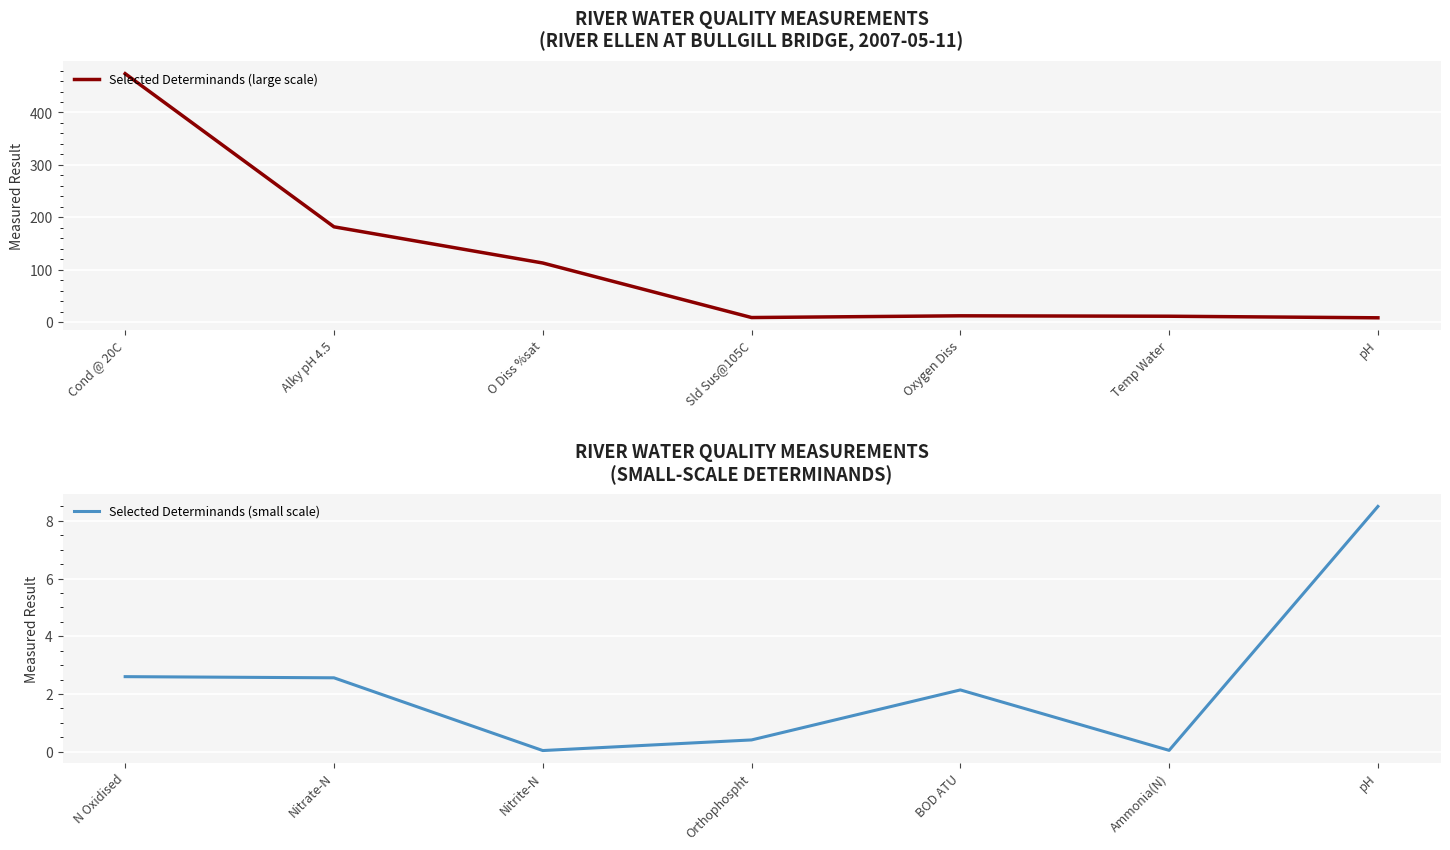

What is the maximum value shown in the chart?

474.0